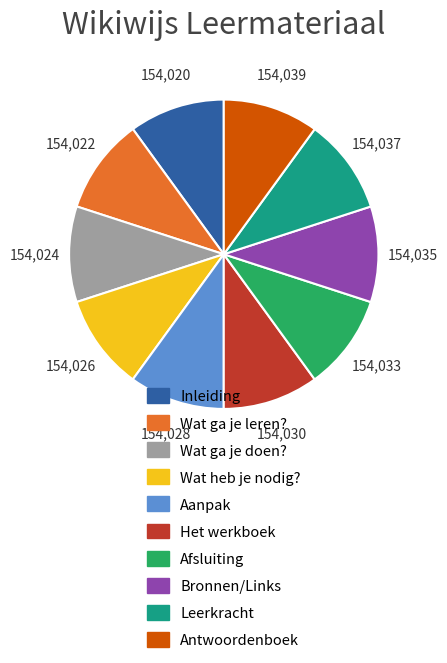

Is Het werkboek the majority of the pie?

No